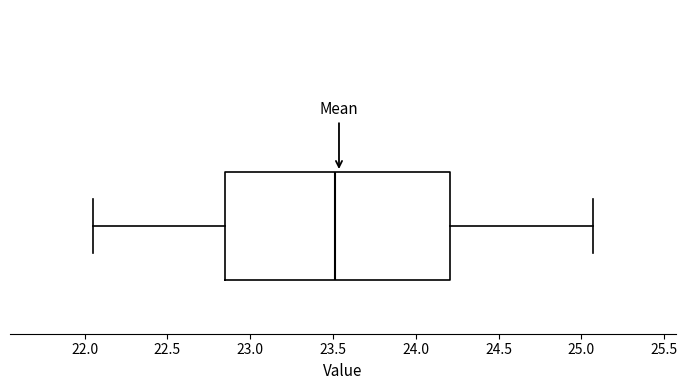

Transcribe this box plot: give where the median line is, the range the box spans, and where the two whiskers end, as read against the x-axis. The values are not printed on the chart, so give them approximately, as read against the axis.

median 23.50, box 22.85 to 24.20, whiskers 22.05 to 25.05